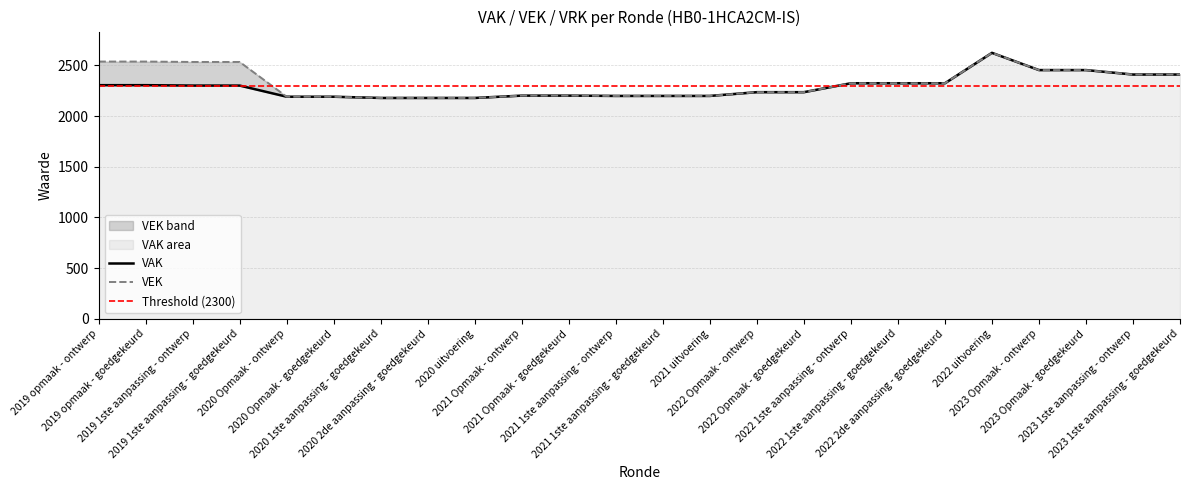

Where is VAK nearest to the value 2401?

2023 1ste aanpassing - ontwerp